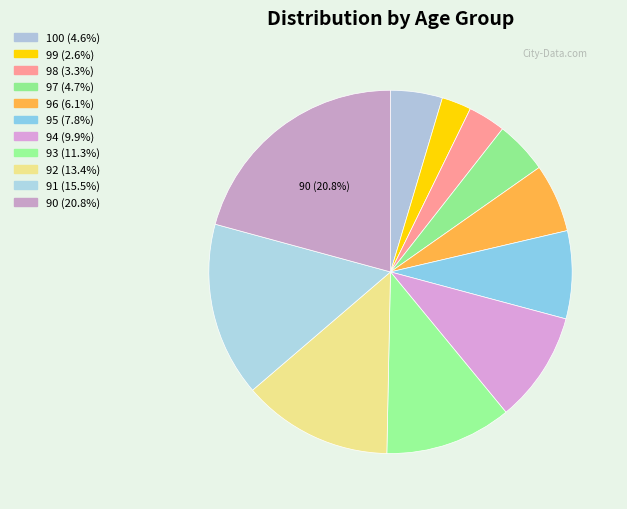

What is the largest slice in the pie chart?

90